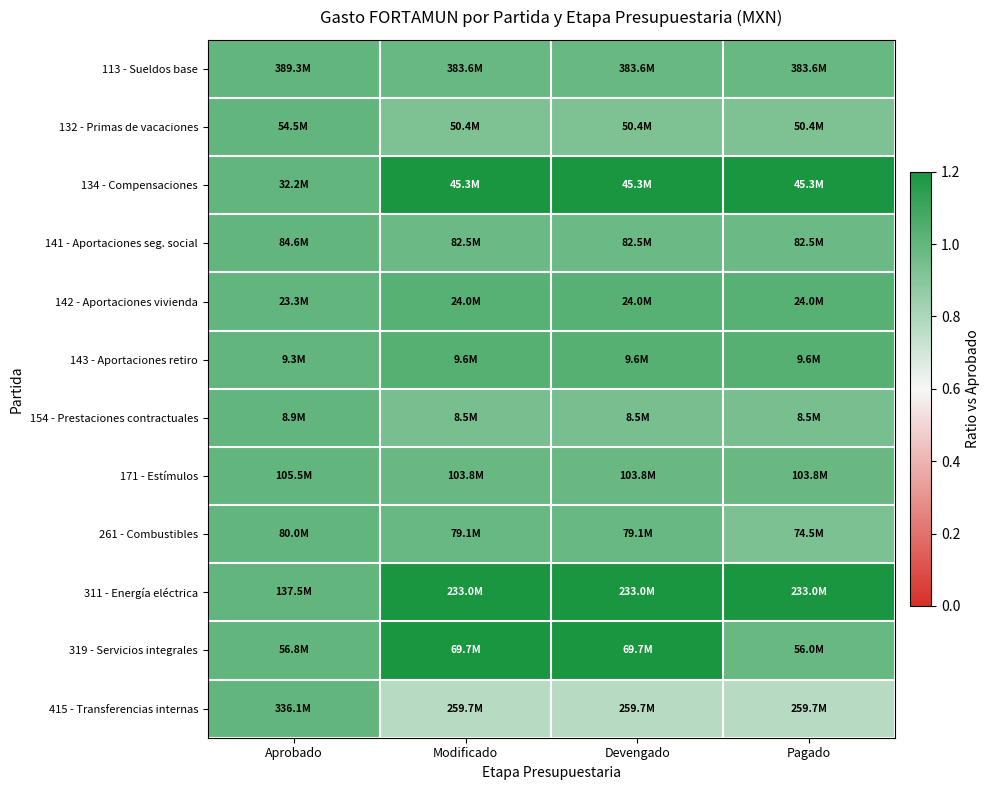

Which series has the widest spread of values?

311 - Energía eléctrica